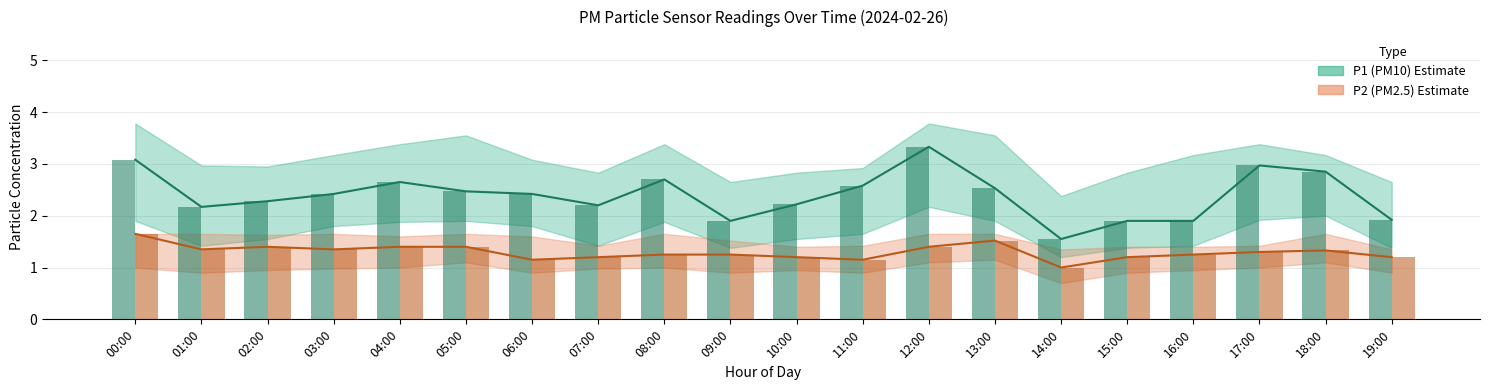

List the series in order of their peak value, highest first.

P1 (PM10), P1 bar, P2 (PM2.5), P2 bar